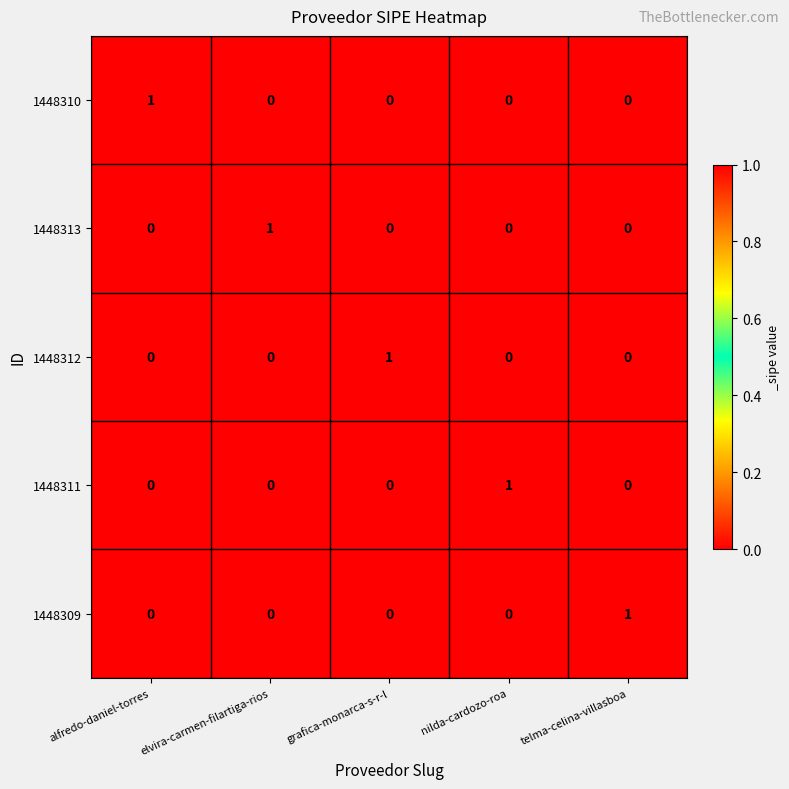

Reading left to right, transcribe all the data shown in this chart.

1448310: 1	0	0	0	0
1448313: 0	1	0	0	0
1448312: 0	0	1	0	0
1448311: 0	0	0	1	0
1448309: 0	0	0	0	1